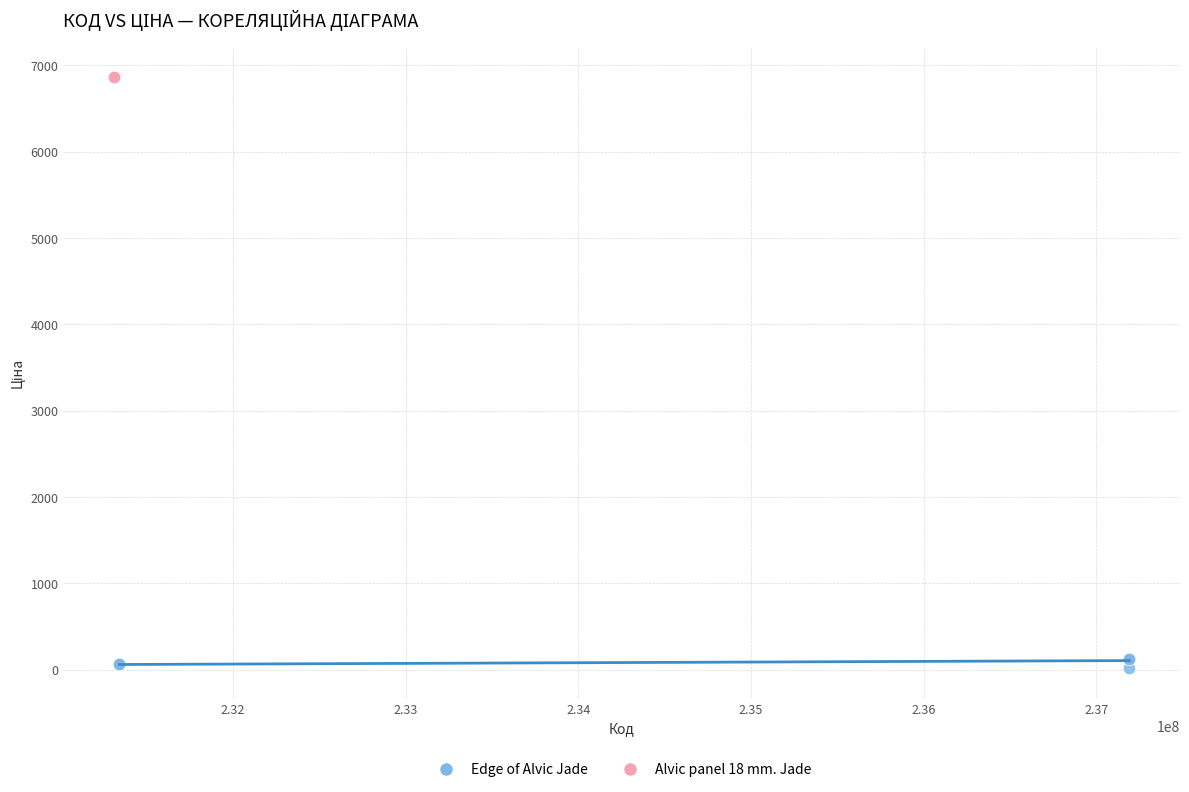

Which series reaches the minimum Y coordinate?

Edge of Alvic Jade